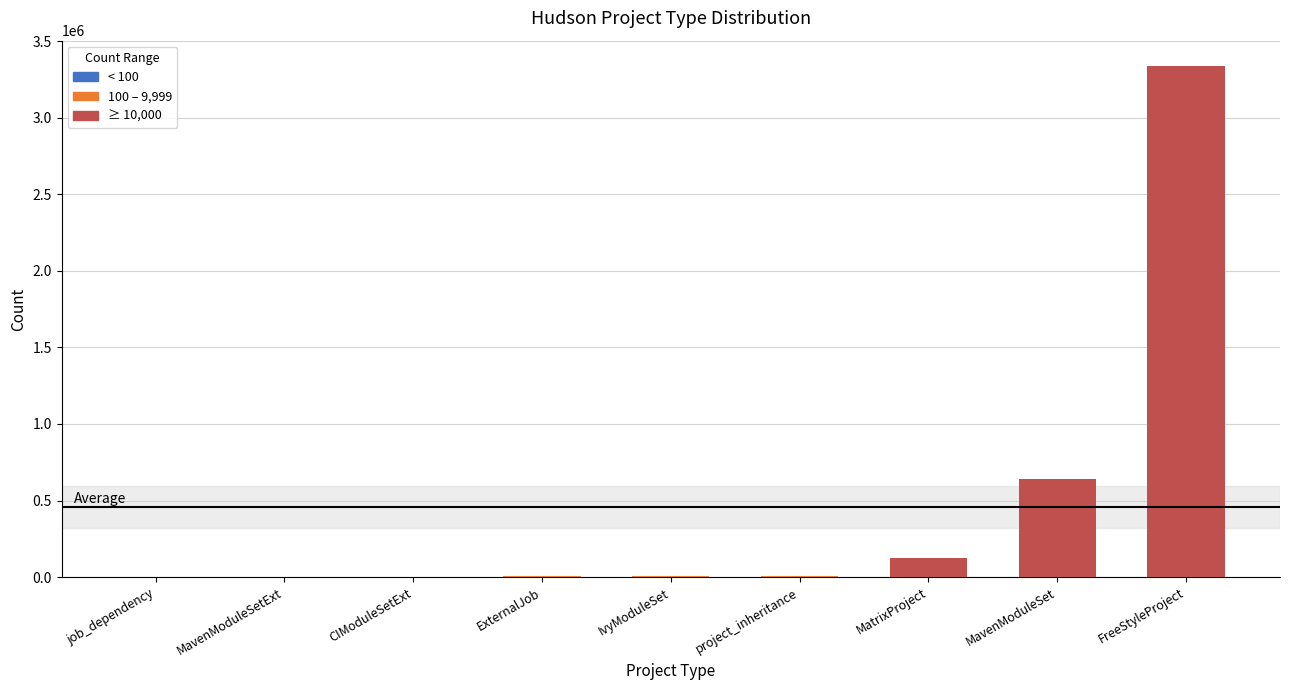

Between MavenModuleSet and ExternalJob, which is larger?

MavenModuleSet